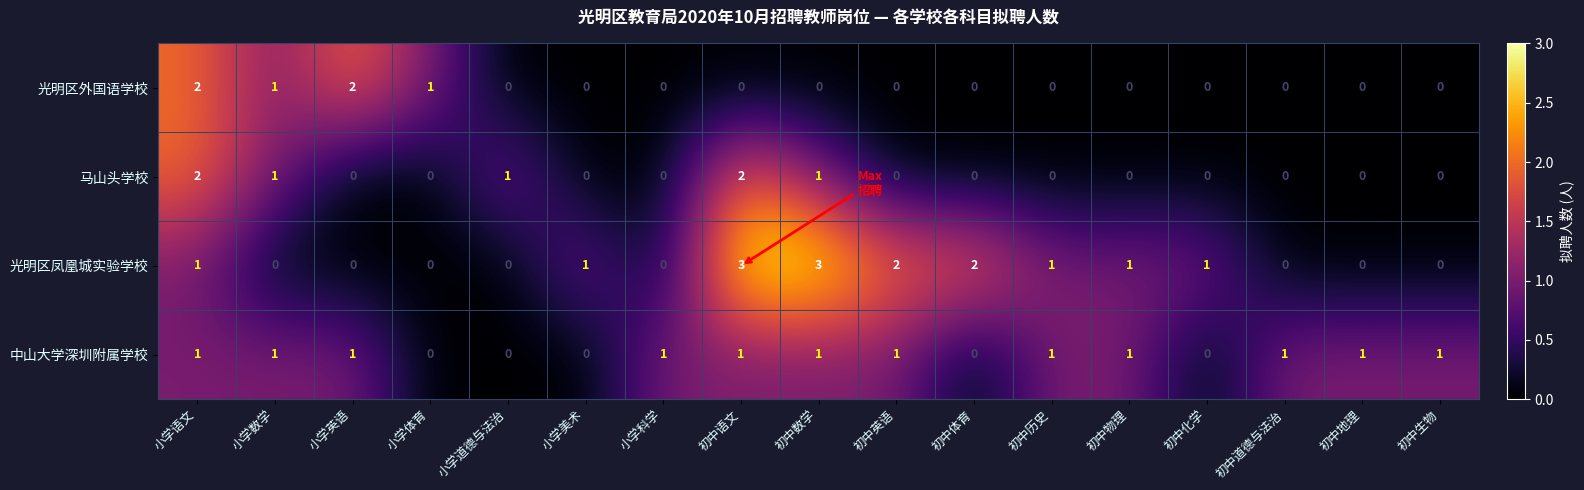

At how many categories does at least one series exceed 0?

17